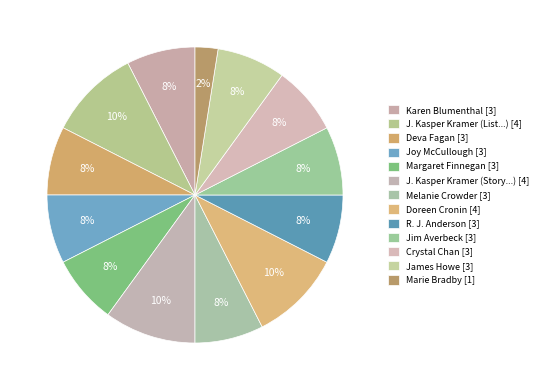

Which category has the biggest portion of the pie?

J. Kasper Kramer [4]